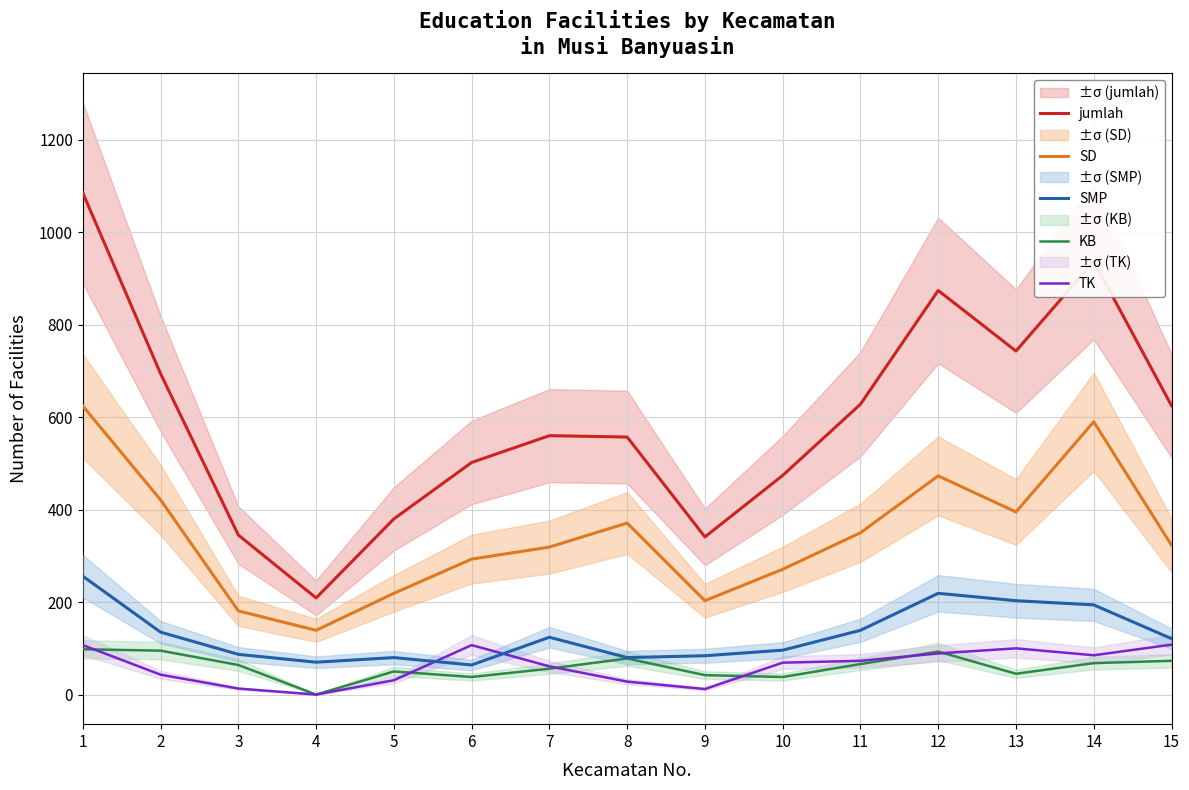

What is the value of the KB point at the 3rd from the left?

64